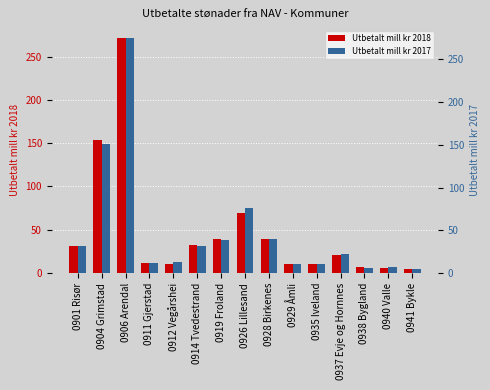

What is the average value of the Utbetalt mill kr 2017 series?

48.6